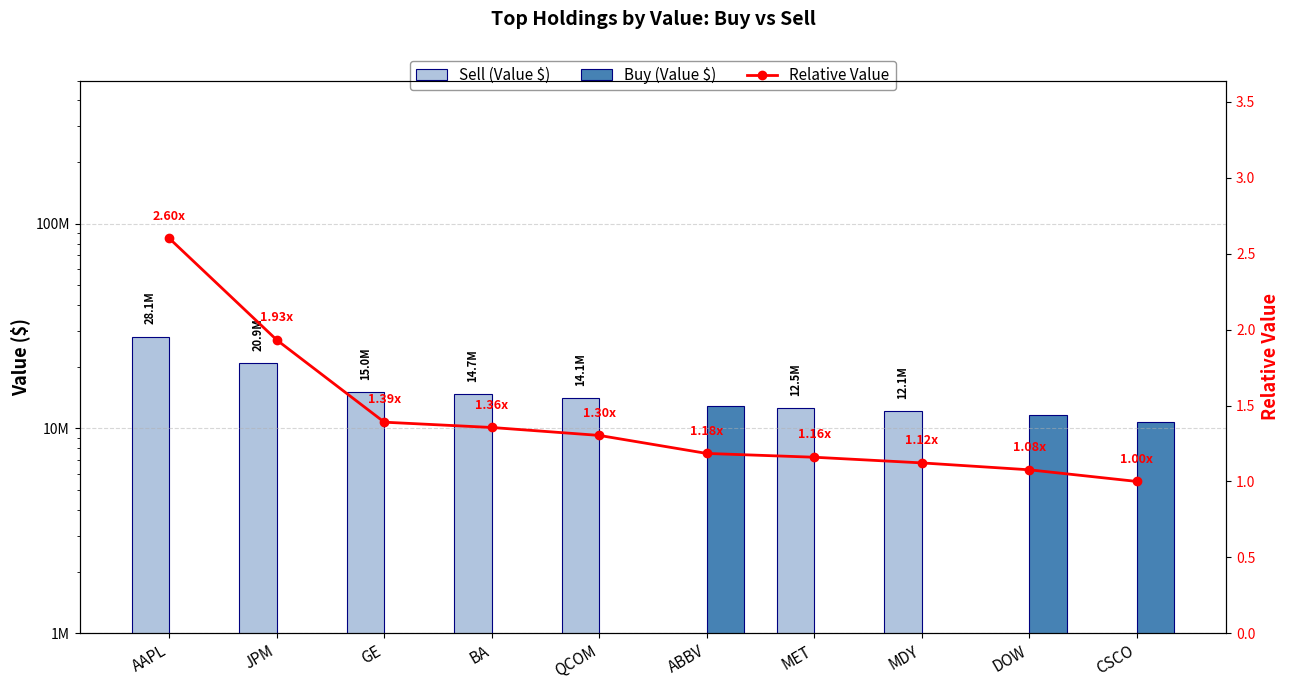

Which series changed the most between BA and QCOM?

Sell (Value $)